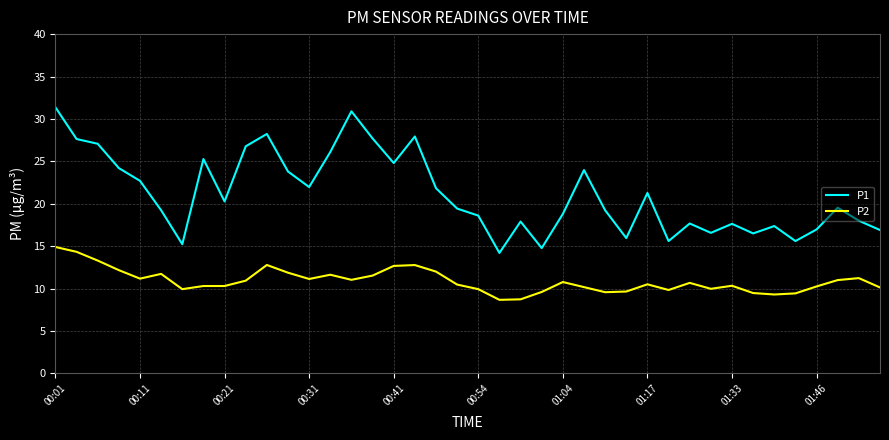

Which series has the widest spread of values?

P1